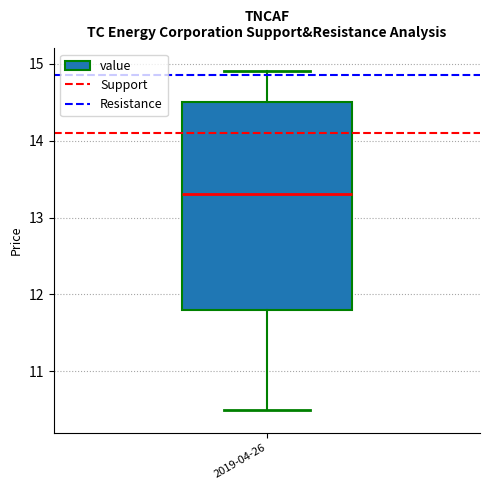

Read this box plot against the y-axis: the position of the median line, the range covered by the box, and the ends of both whiskers. The values are not printed on the chart, so give them approximately, as read against the axis.

median 13.3, box 11.8 to 14.5, whiskers 10.5 to 14.9